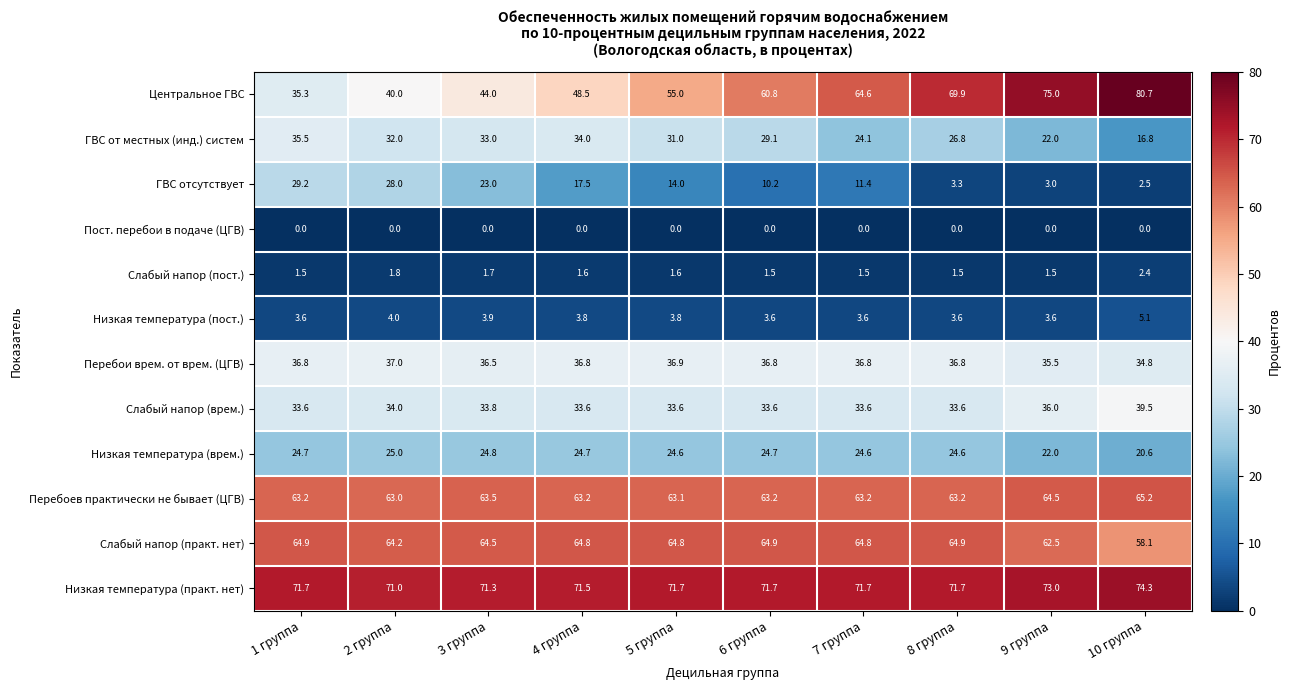

Which series has the largest total across all categories?

Низкая температура (практ. нет)